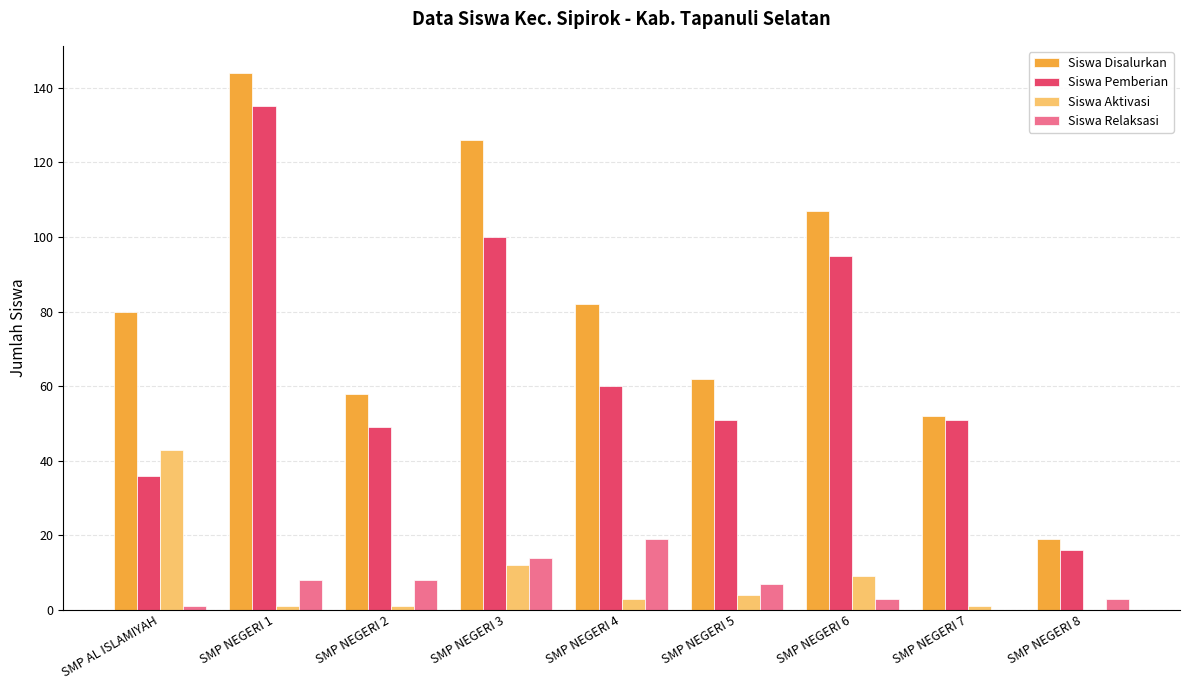

What are all the series names shown in the legend?

Siswa Disalurkan, Siswa Pemberian, Siswa Aktivasi, Siswa Relaksasi